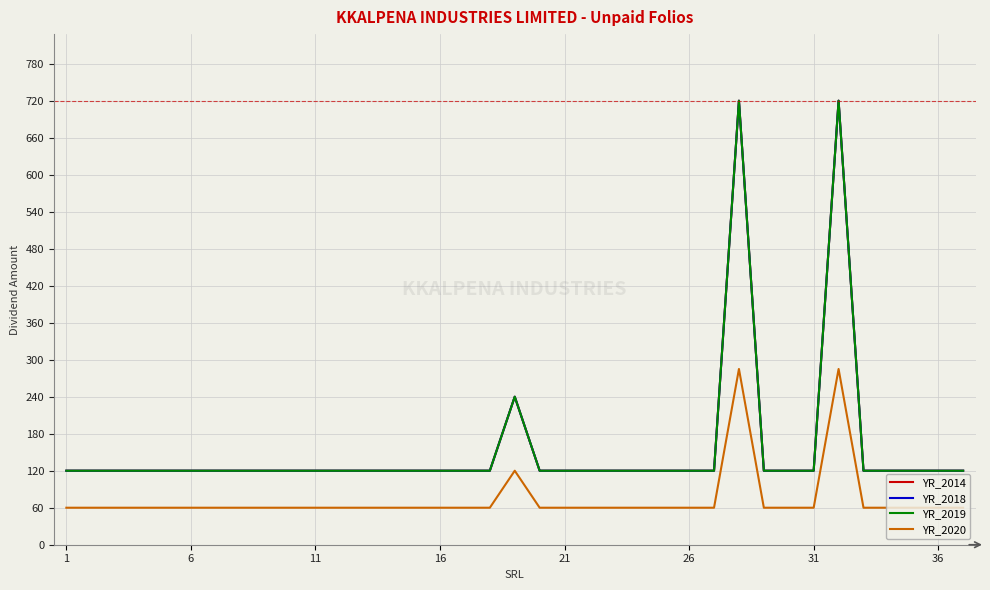

Does the chart have visible grid lines?

Yes